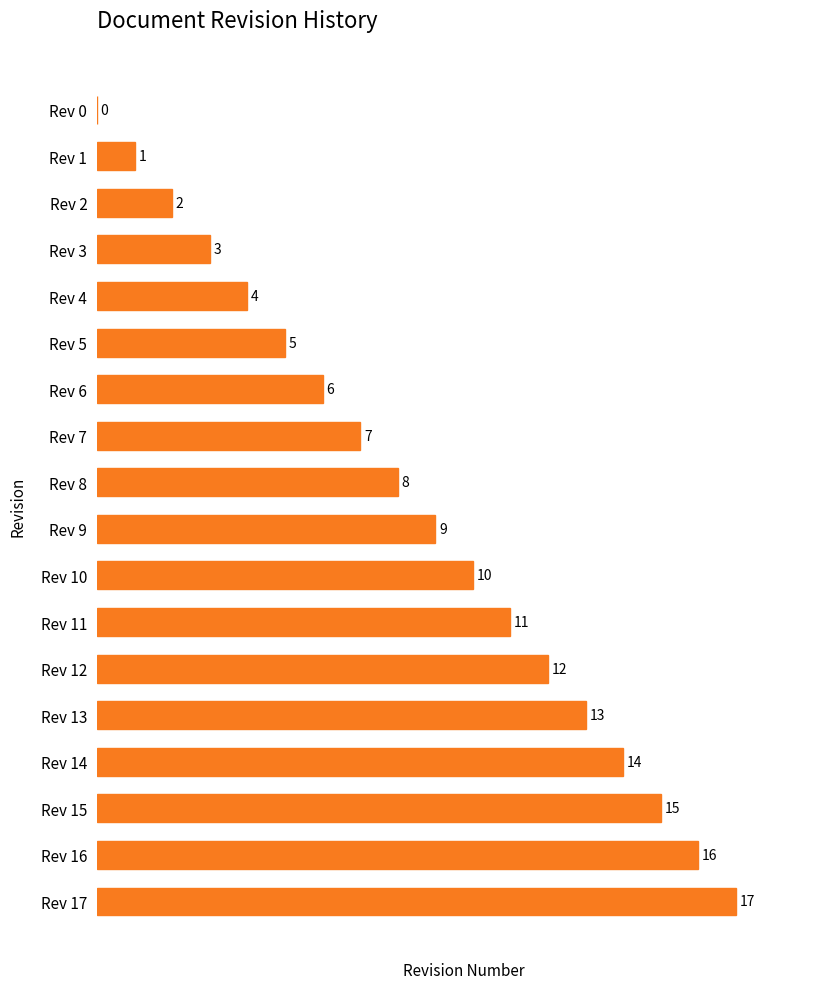

What value does the data have at Rev 12?

12